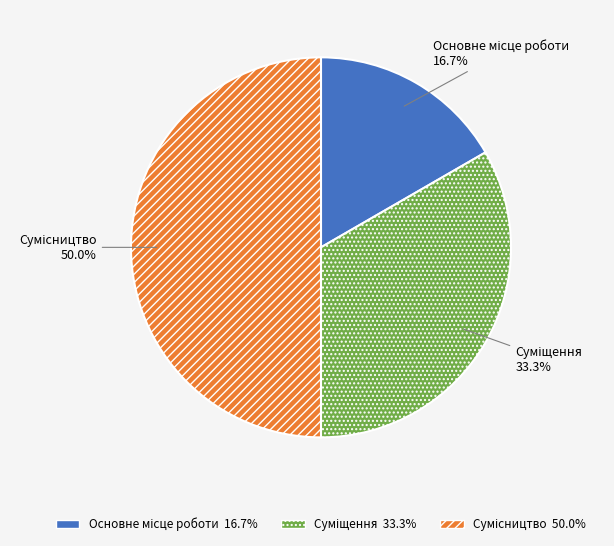

Count the number of slices in the pie.

3